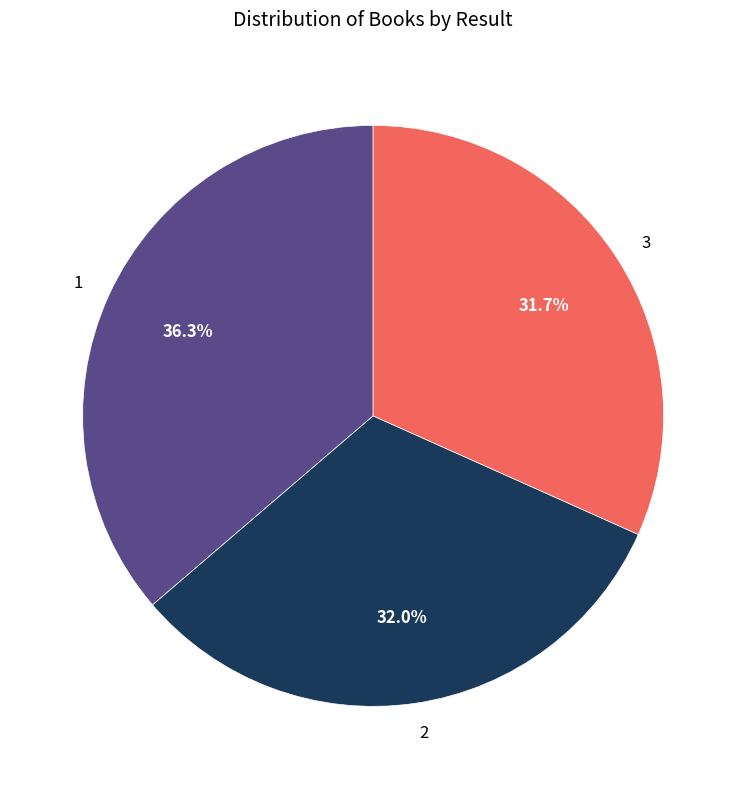

Combined, what portion of the pie is 3 and 1?

68.0%